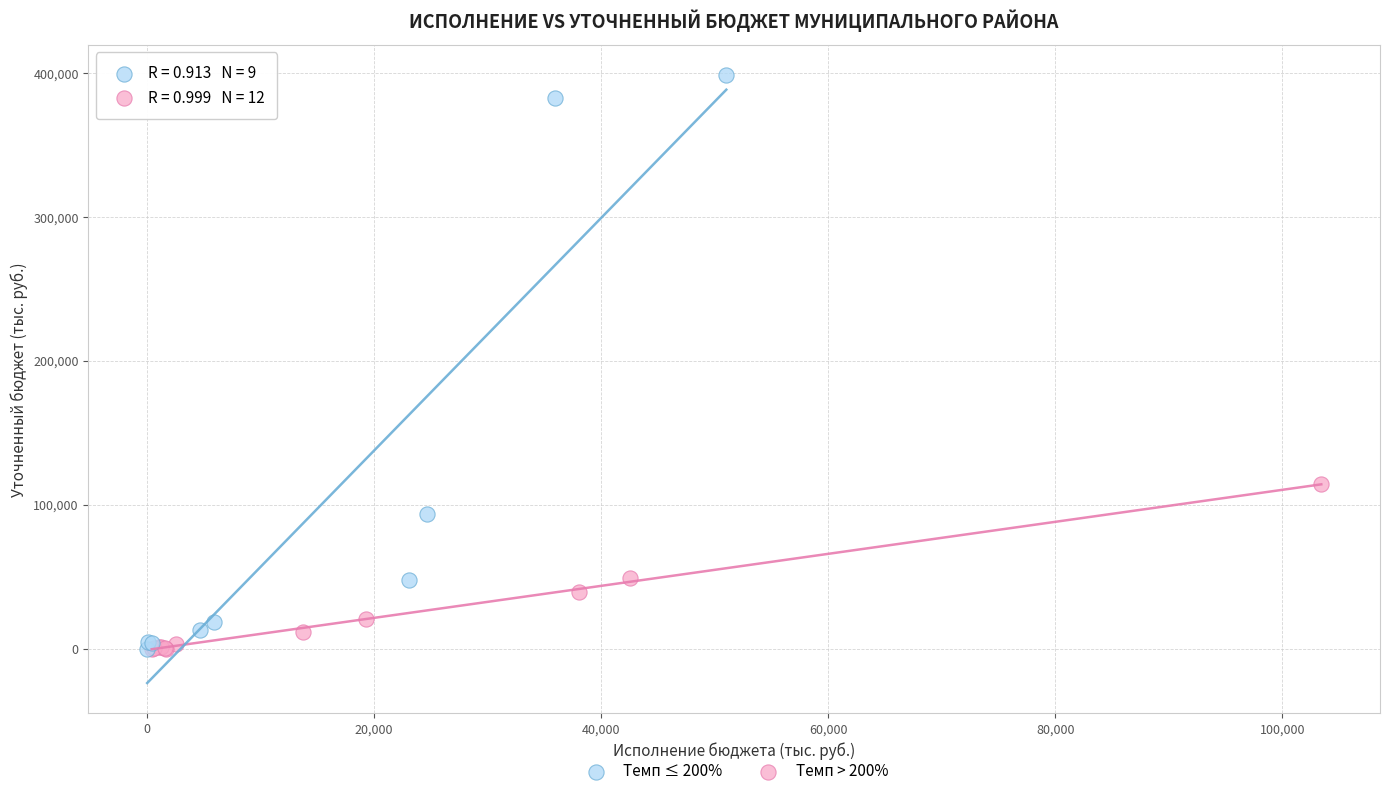

Which series has the largest Y range (max minus min)?

Темп > 200%